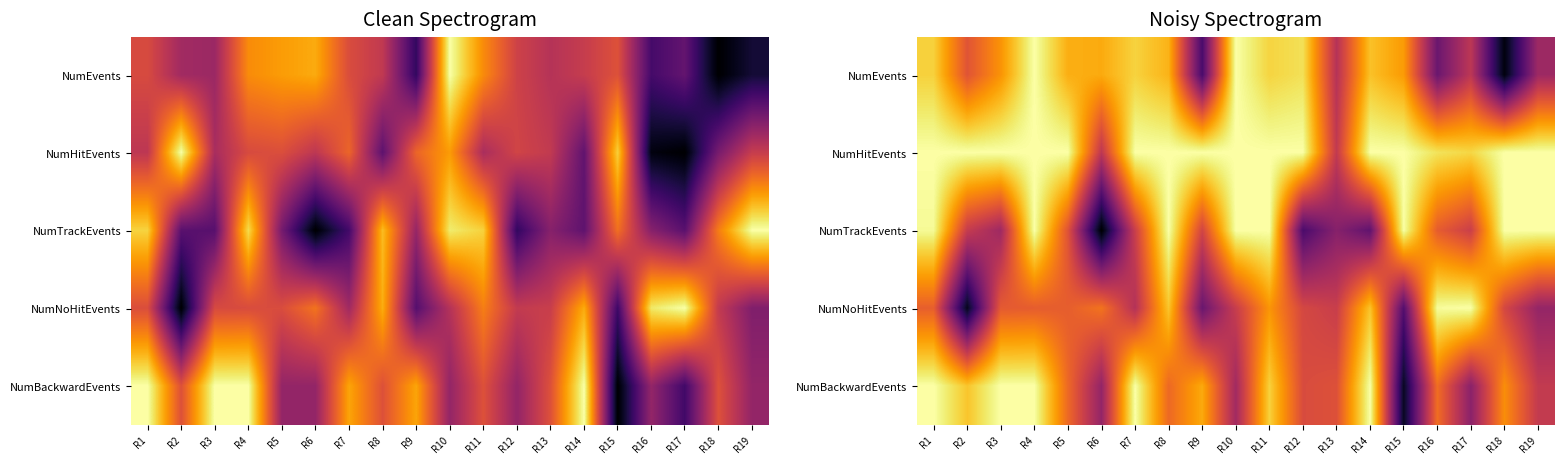

How many data points in NumTrackEvents are above 0?

18